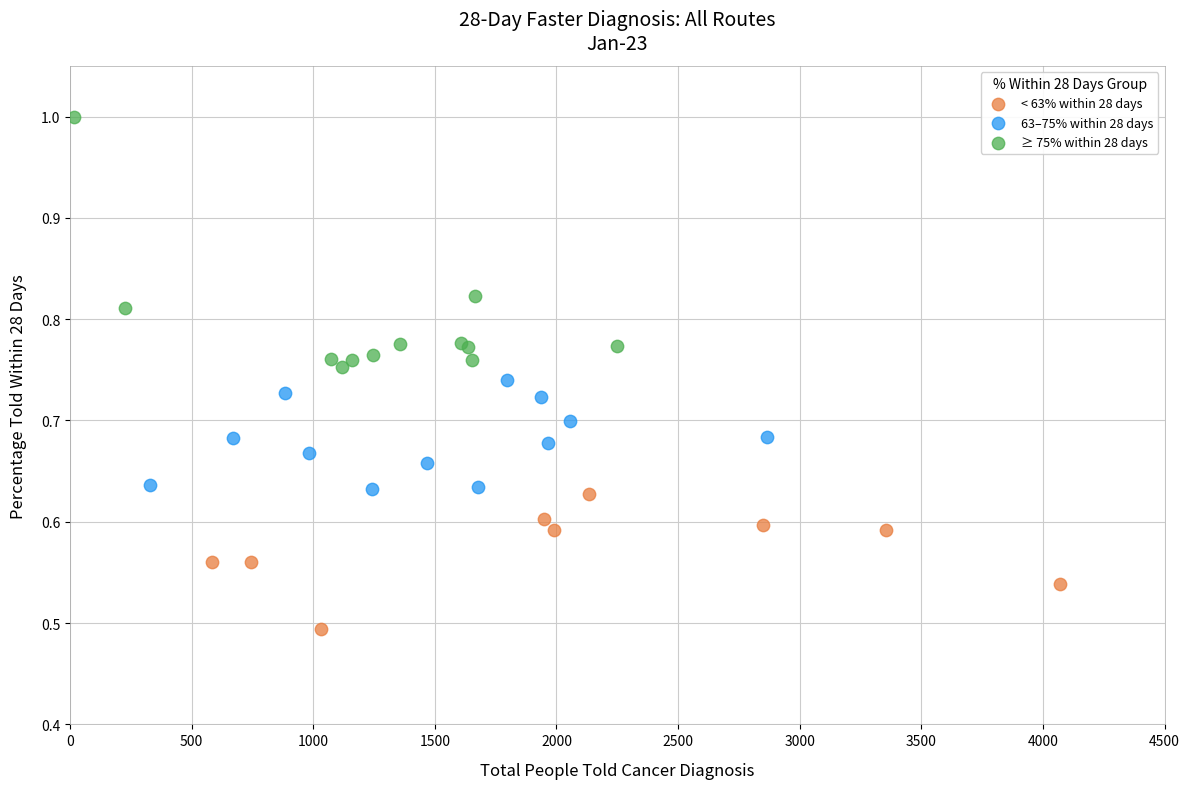

Which series contains the lowest Y value?

< 63% within 28 days